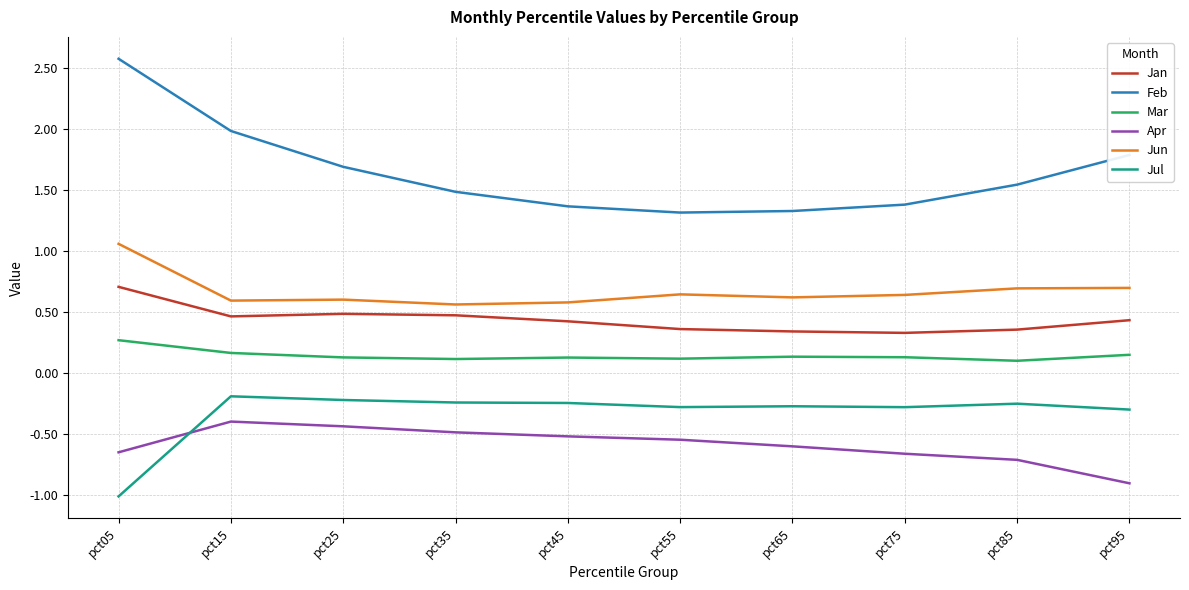

True or false: Jul and Jun cross at least once.

False